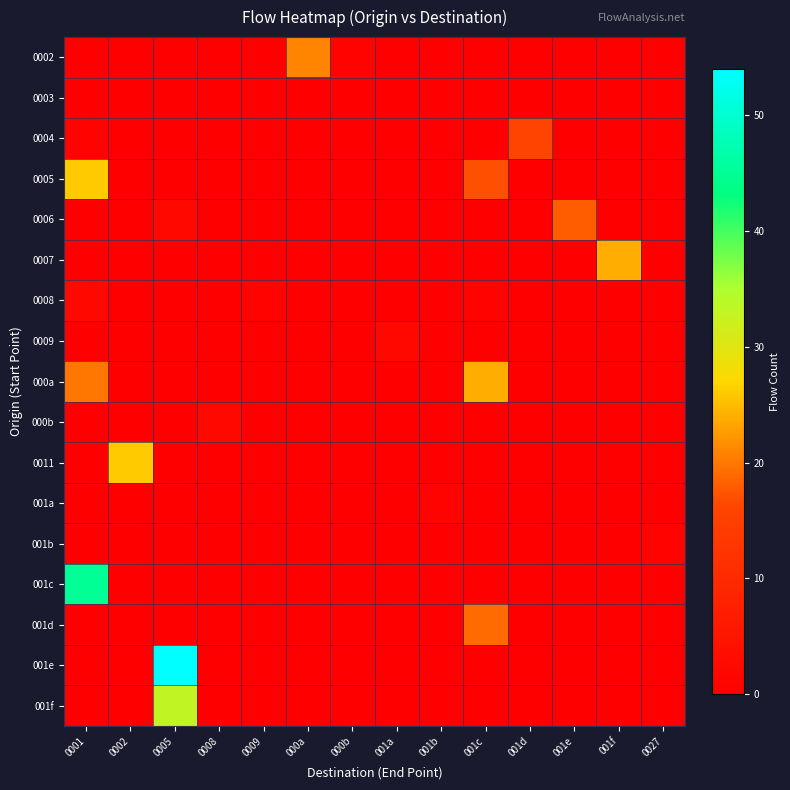

What is the spread (max minus min) of values at 001a?

2